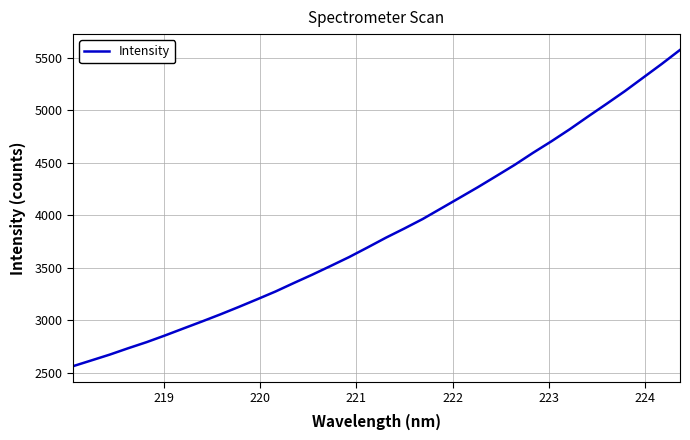

What is the sum of all values?

130977.9